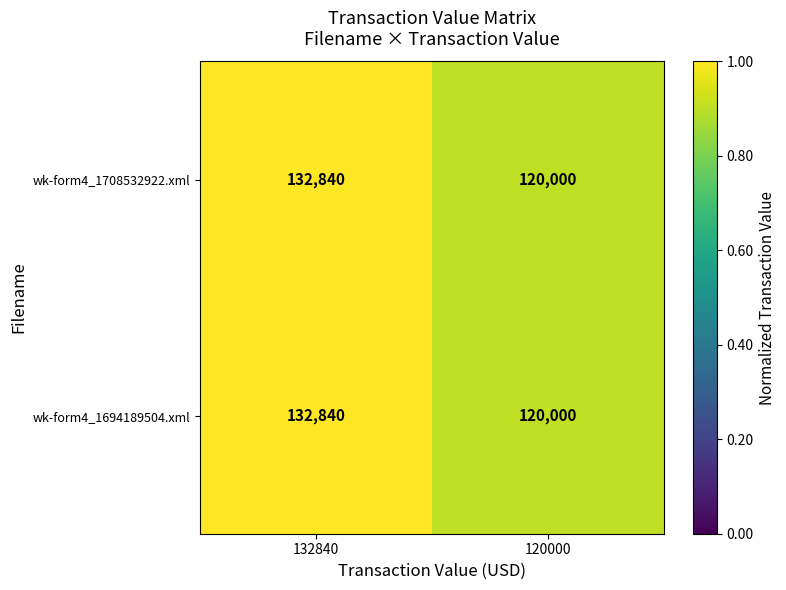

What is the approximate value of wk-form4_1694189504.xml at 120000, to the nearest 100?

120000